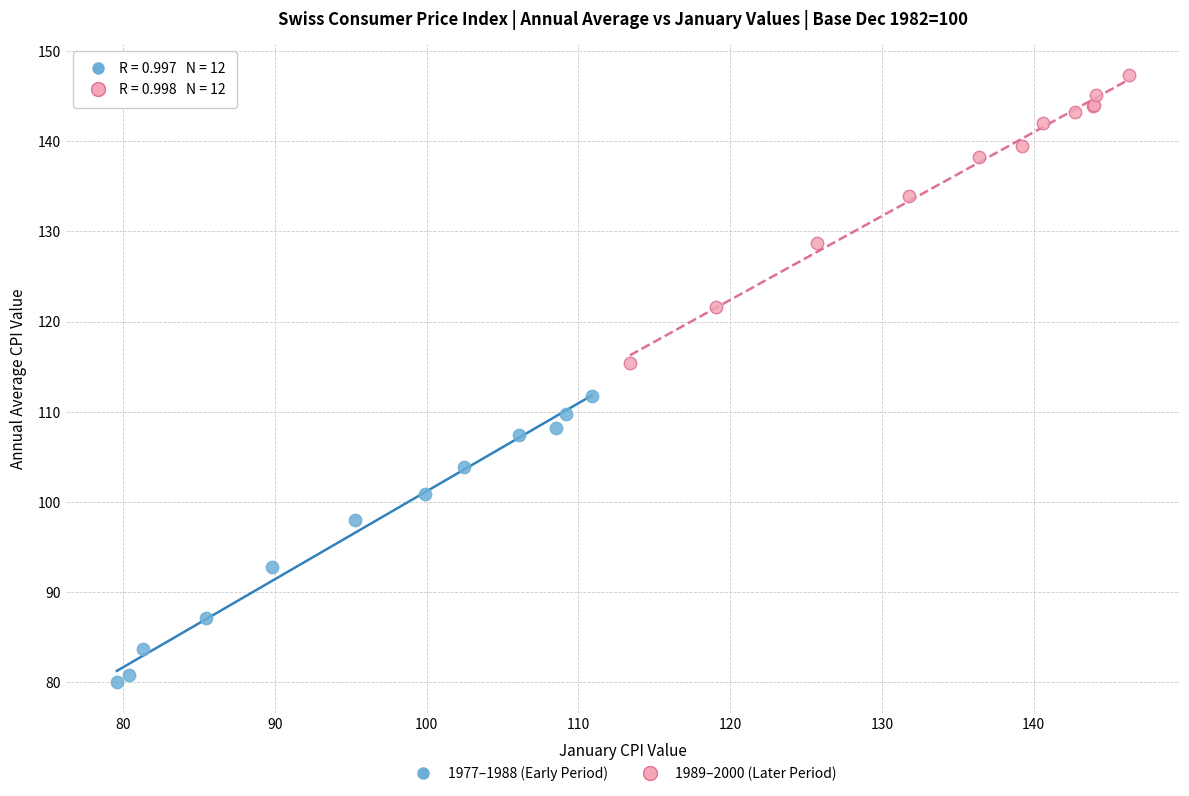

Which series reaches the minimum Y coordinate?

1977–1988 (Early Period)